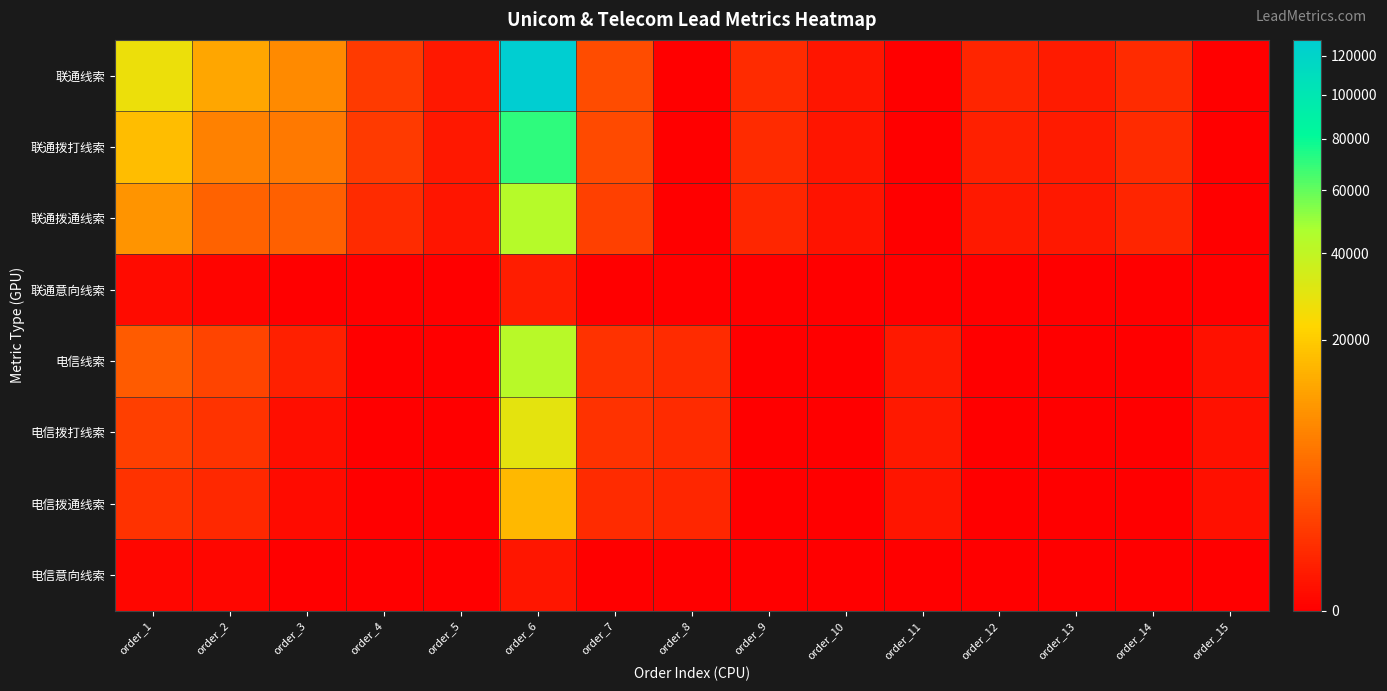

Between order_2 and order_12, which is larger?

order_2